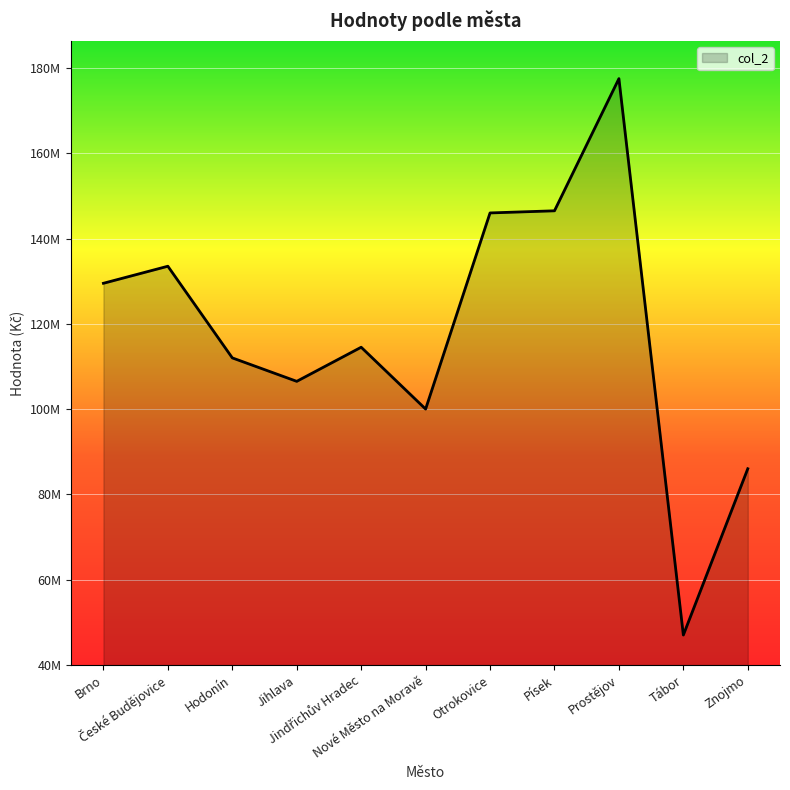

What is the smallest value displayed?

47000000